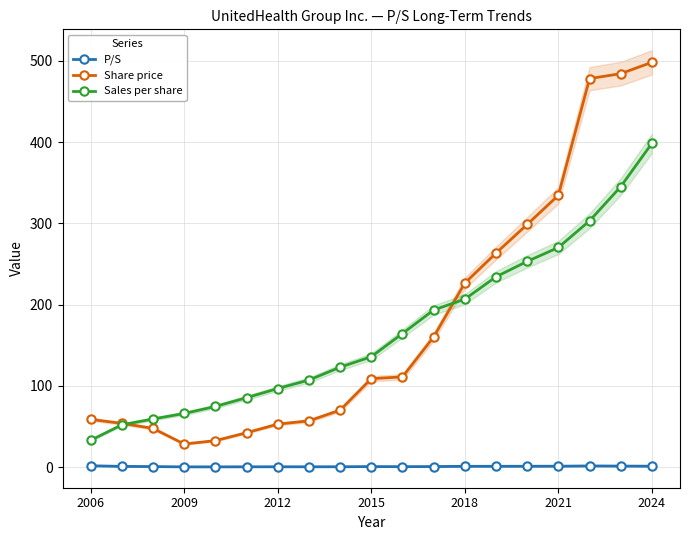

What is the minimum value for Sales per share?

33.1